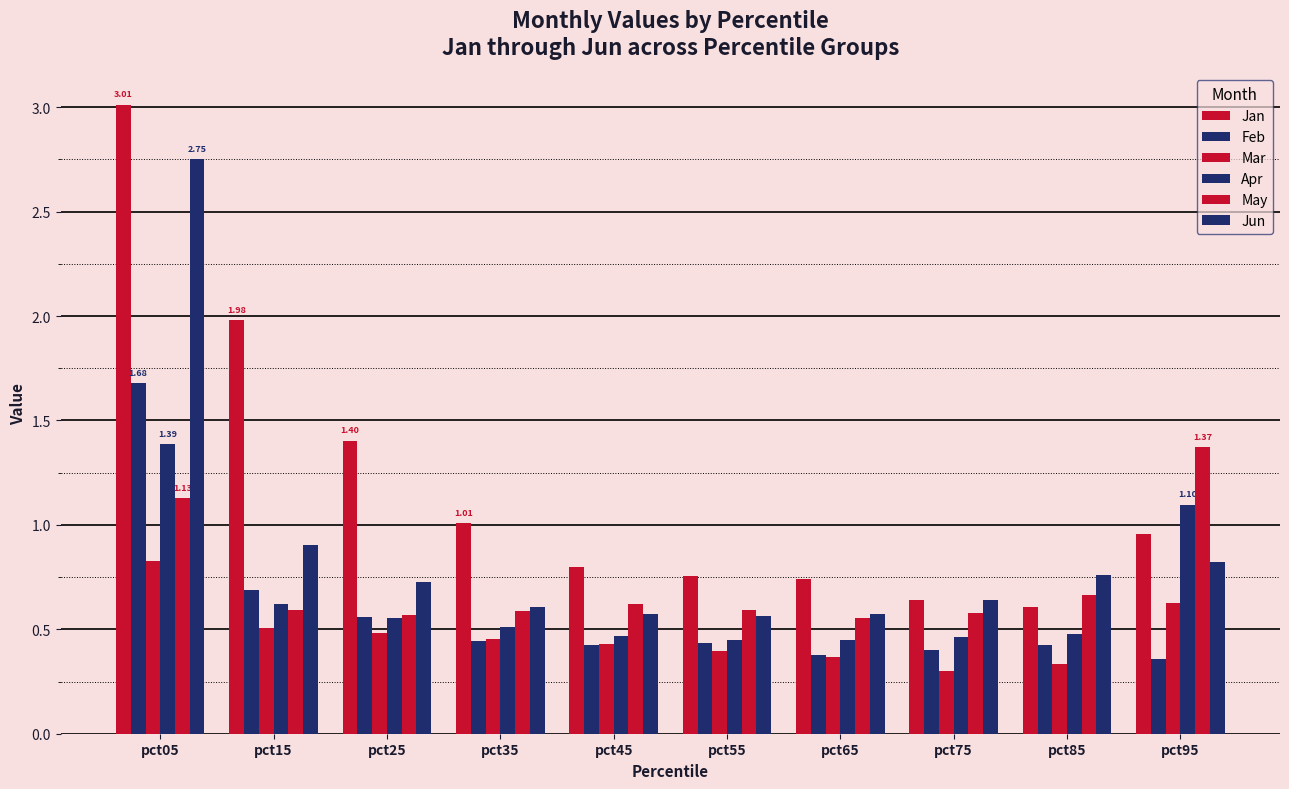

What is the difference between the Mar values at pct35 and pct55?

0.1